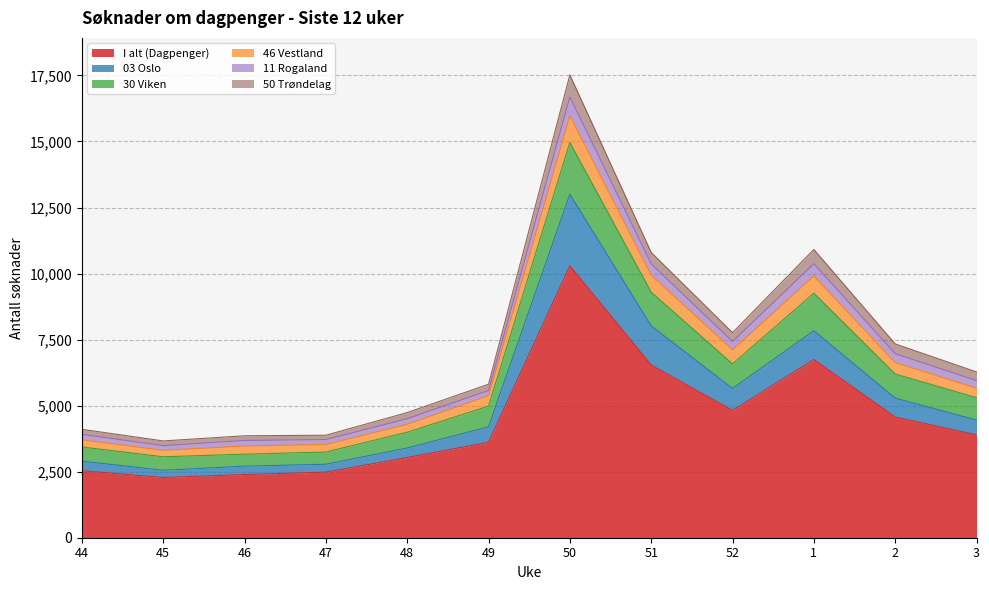

What is the spread (max minus min) of values at 47?

1397